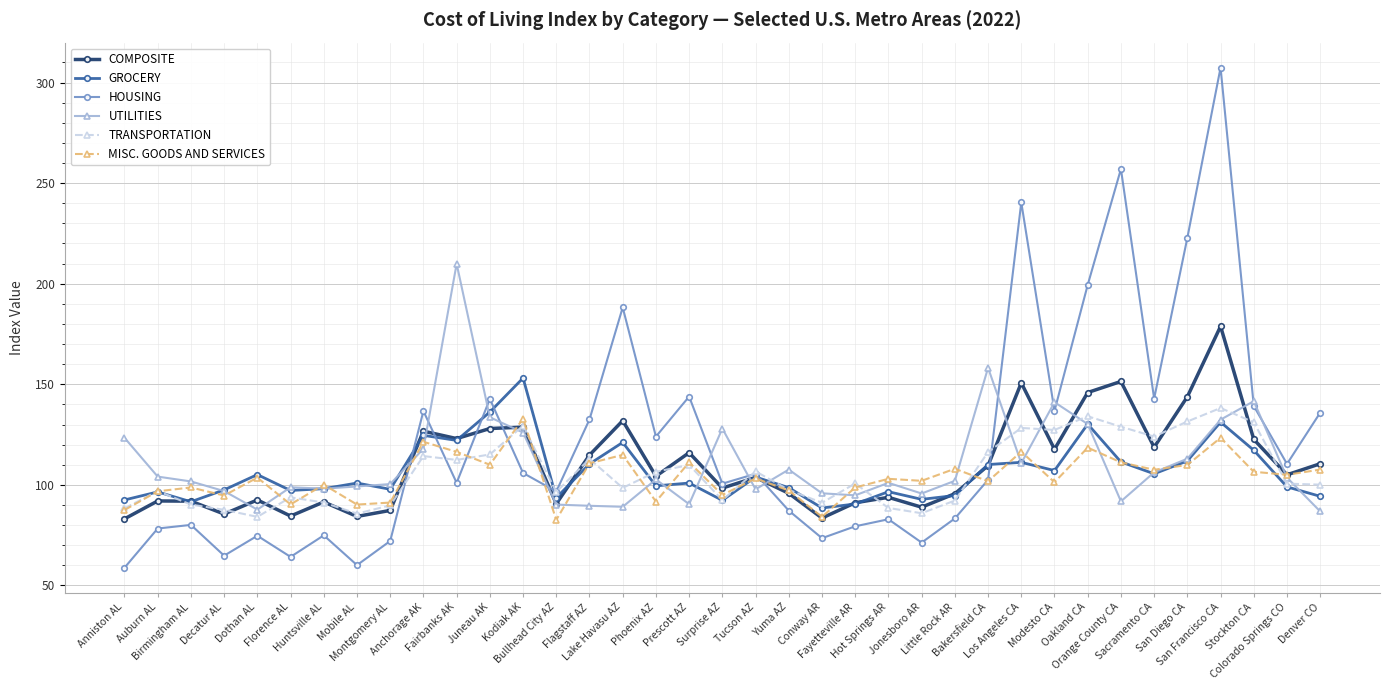

What is the difference between the second highest and second lowest values in the COMPOSITE series?

67.9